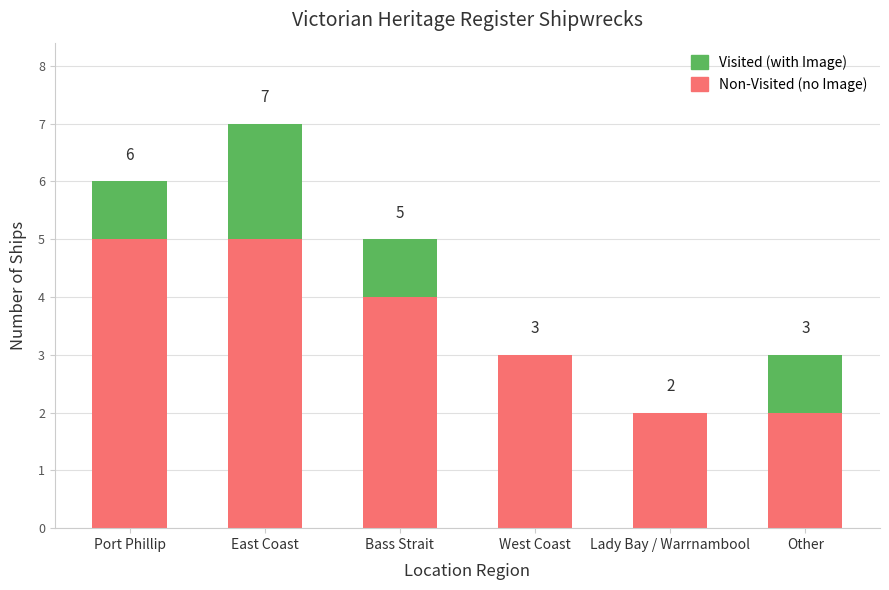

Does the chart contain stacked bars?

Yes